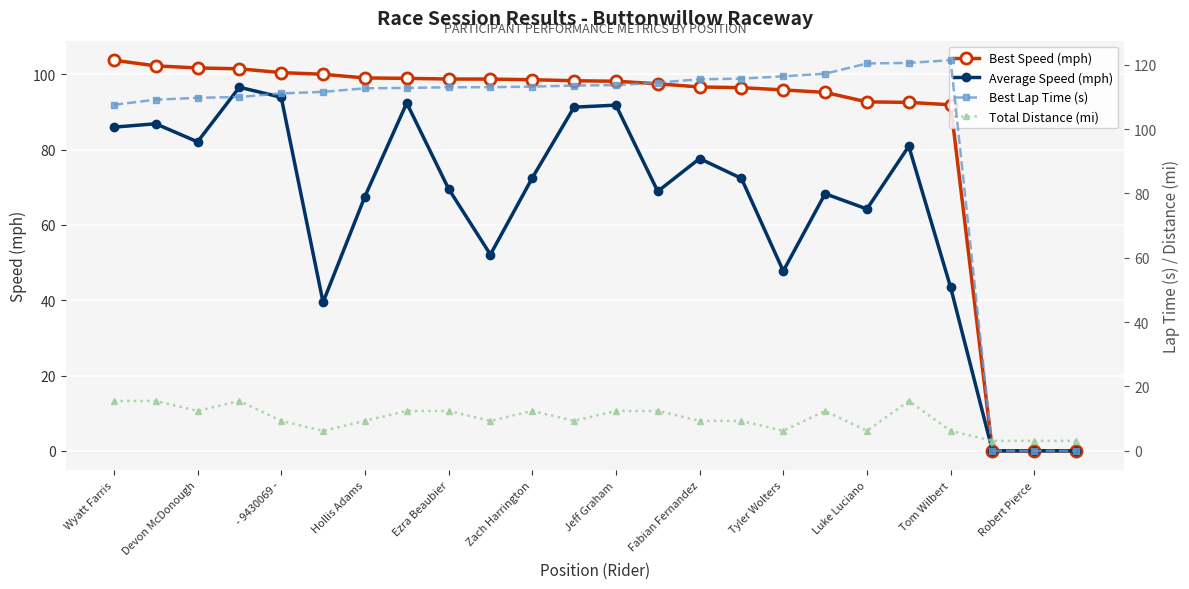

How many values in the Best Speed (mph) series are below 98?

11